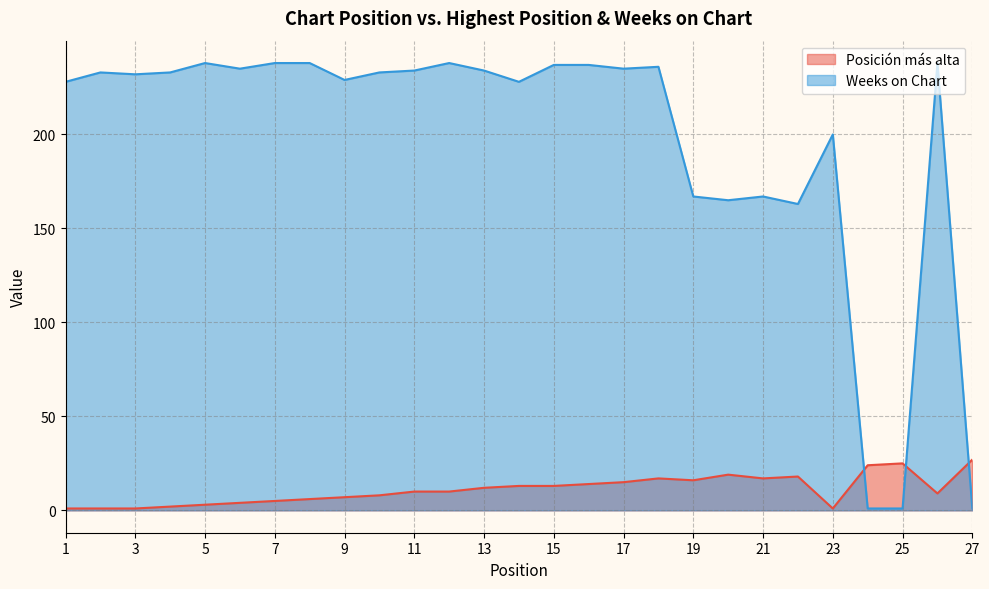

The Weeks on Chart series shows 165 at 20. True or false?

True